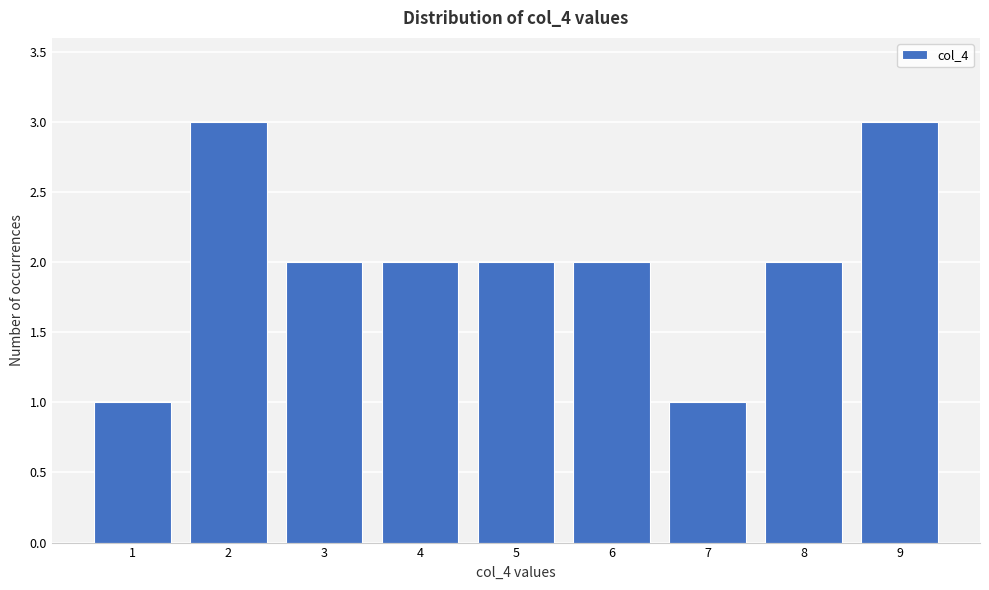

Reading left to right, extract all data points from this chart.

1=1	2=3	3=2	4=2	5=2	6=2	7=1	8=2	9=3